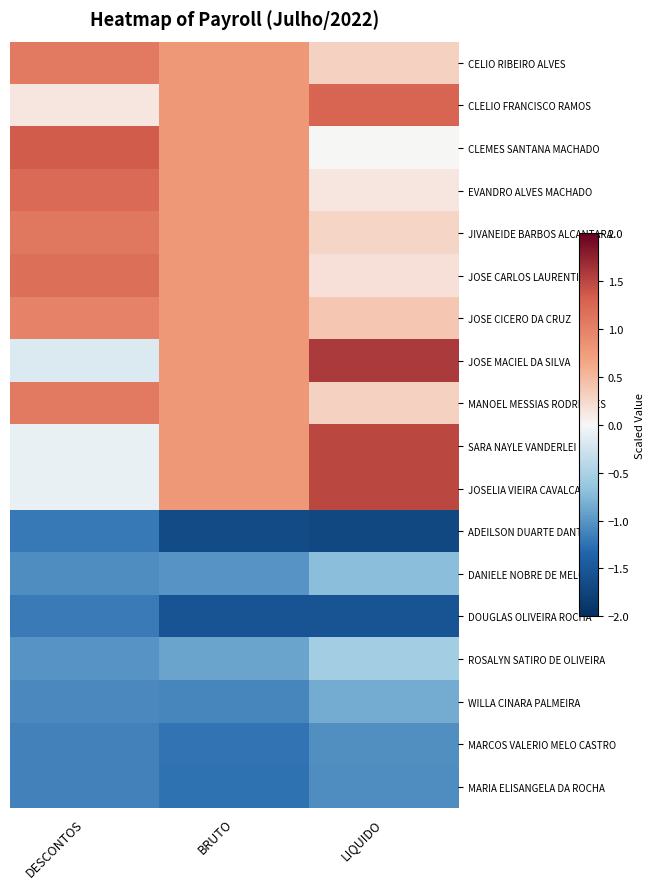

Which category has the highest value across all series?

LIQUIDO